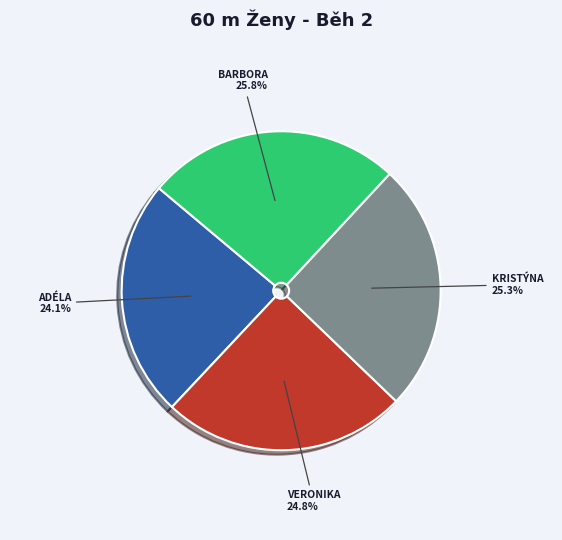

Does any single category account for the majority?

No